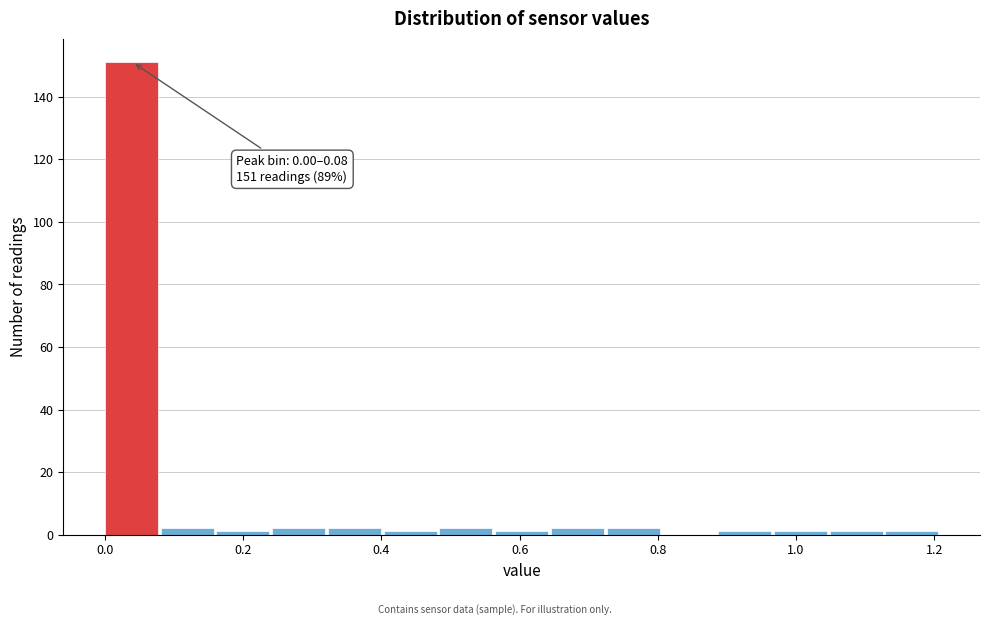

Which range on the x-axis has the tallest bar?

0.00 to 0.08